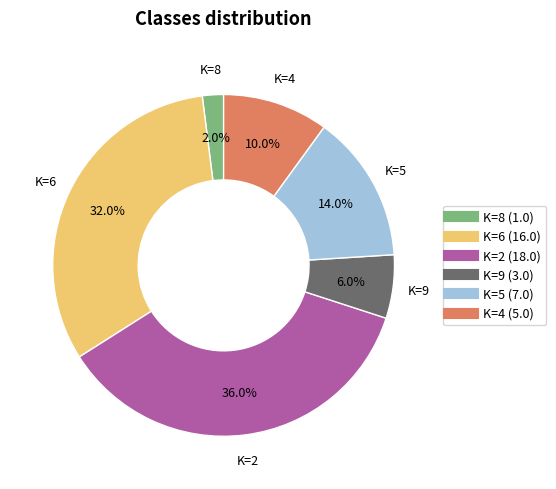

Is there any slice that represents more than half of the pie?

No